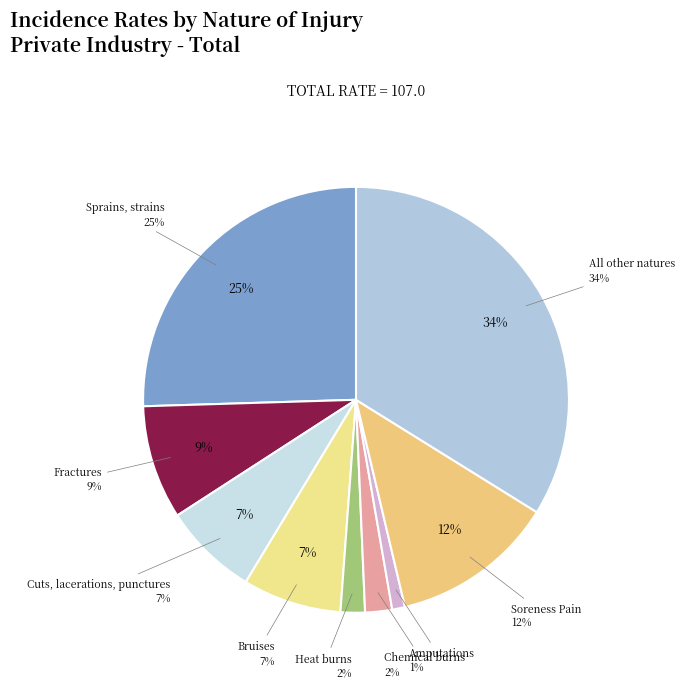

Does Bruises represent more than half of the total?

No